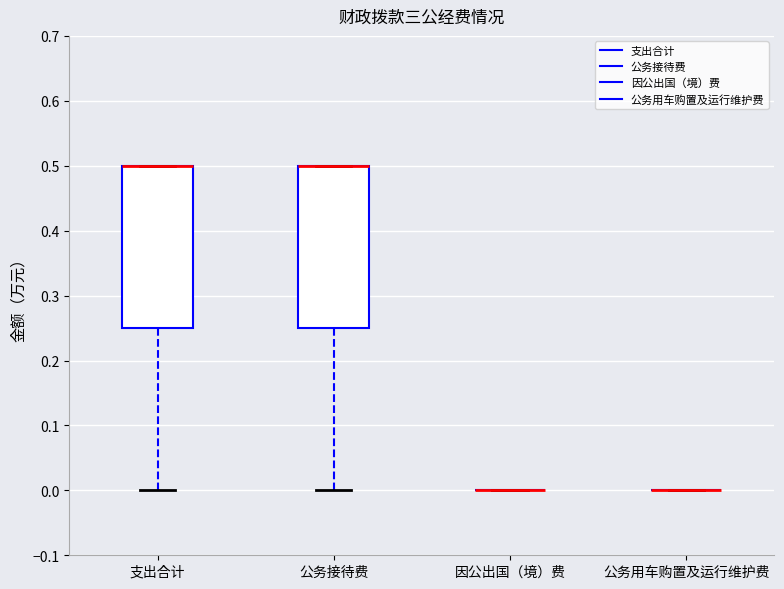

Reading left to right, transcribe this box plot: for each box, give where its median line is, the range the box spans, and where its two whiskers end, as read against the y-axis. The values are not printed on the chart, so give them approximately, as read against the axis.

支出合计: median 0.50 (drawn on the box's upper edge), box 0.25 to 0.50, whiskers 0.00 to 0.50
公务接待费: median 0.50 (drawn on the box's upper edge), box 0.25 to 0.50, whiskers 0.00 to 0.50
因公出国（境）费: box collapsed to a line at 0.00, whiskers 0.00 to 0.00
公务用车购置及运行维护费: box collapsed to a line at 0.00, whiskers 0.00 to 0.00